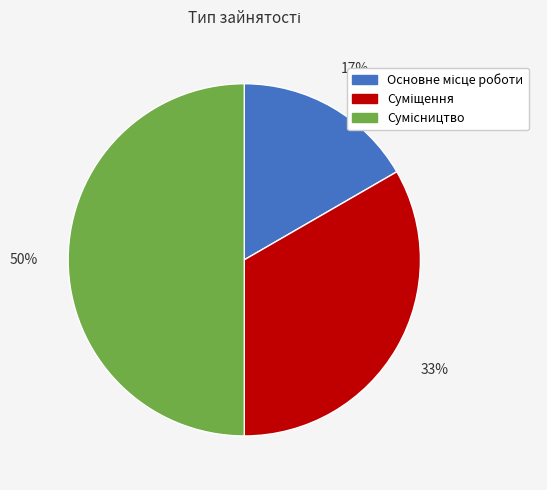

How many slices are in this pie chart?

3